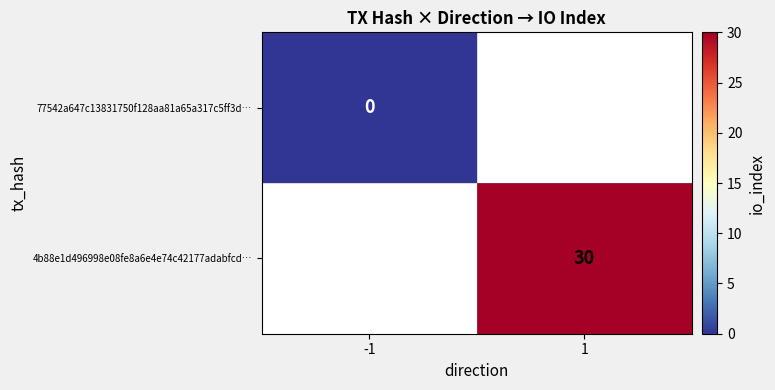

Which has a higher value, -1 or 1?

1